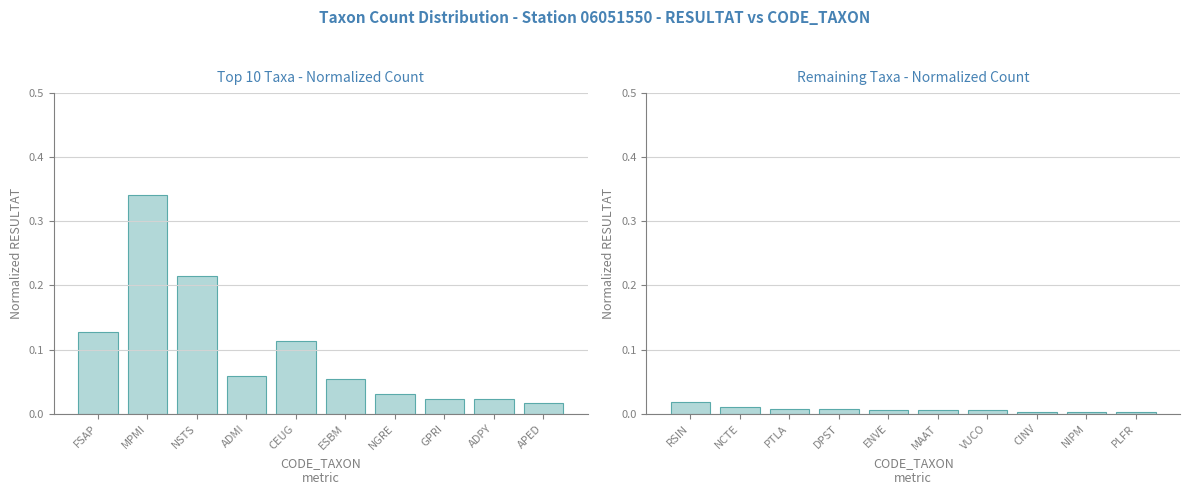

How many distinct data groups are displayed?

2